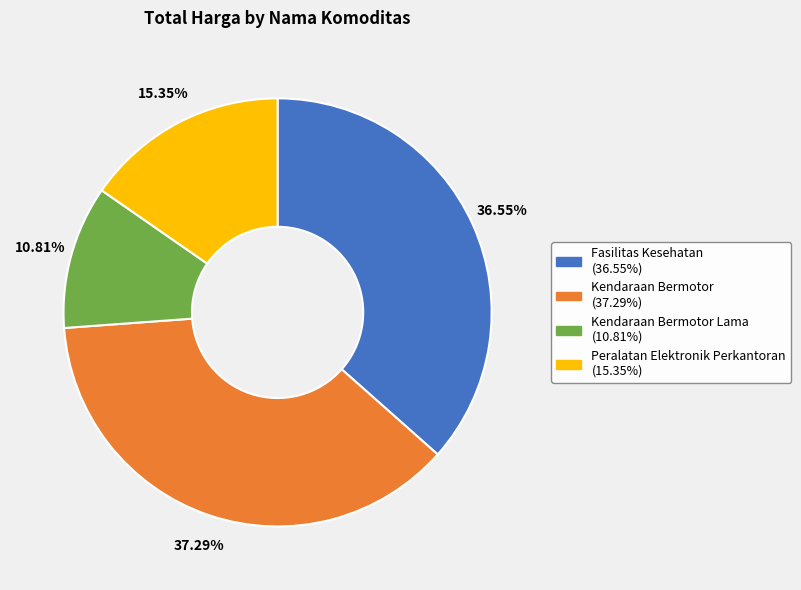

Is there any slice that represents more than half of the pie?

No